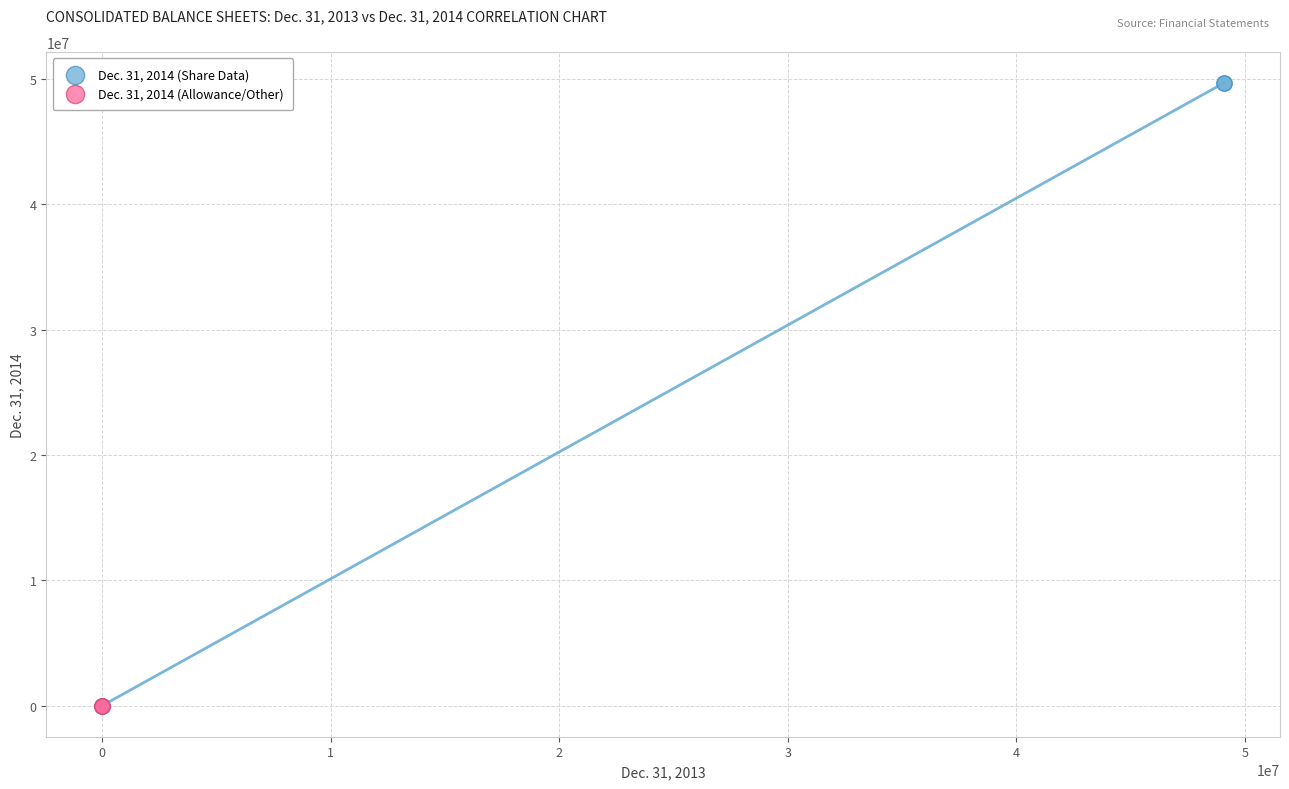

Which series reaches the maximum Y coordinate?

Dec. 31, 2014 (Share Data)